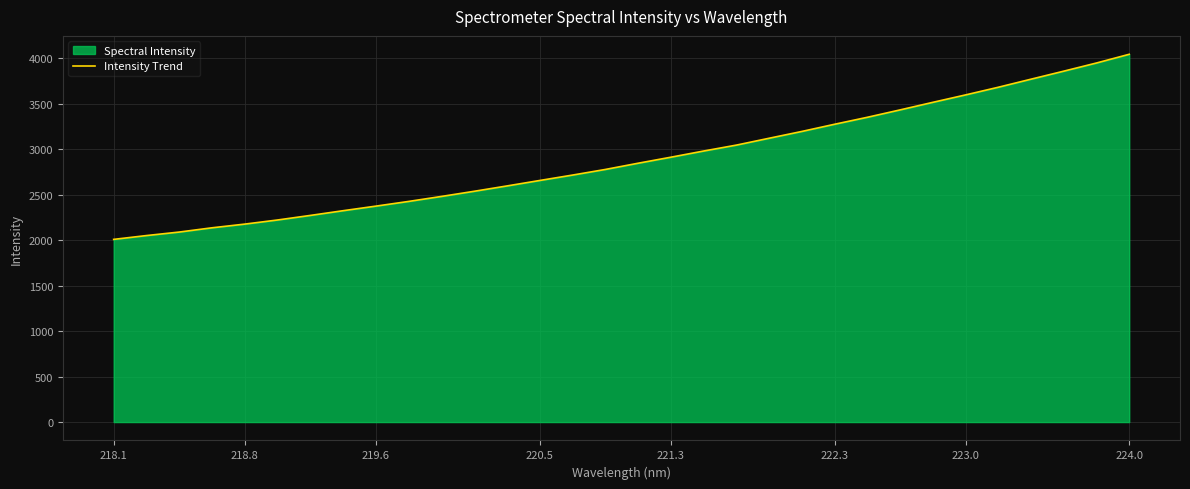

True or false: there are more than 2 points higher than both neighbors.

False